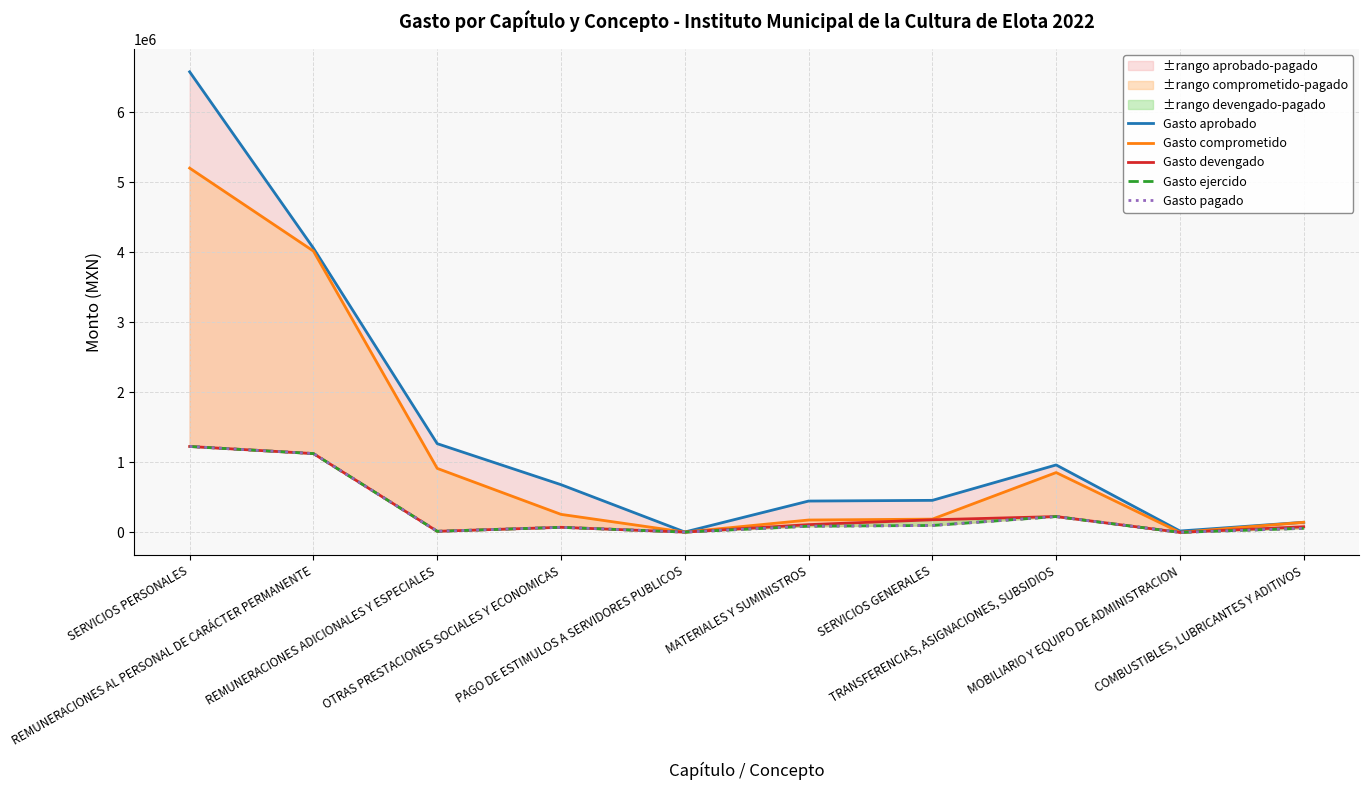

Is it true that Gasto pagado equals 26603.8 at MATERIALES Y SUMINISTROS?

False